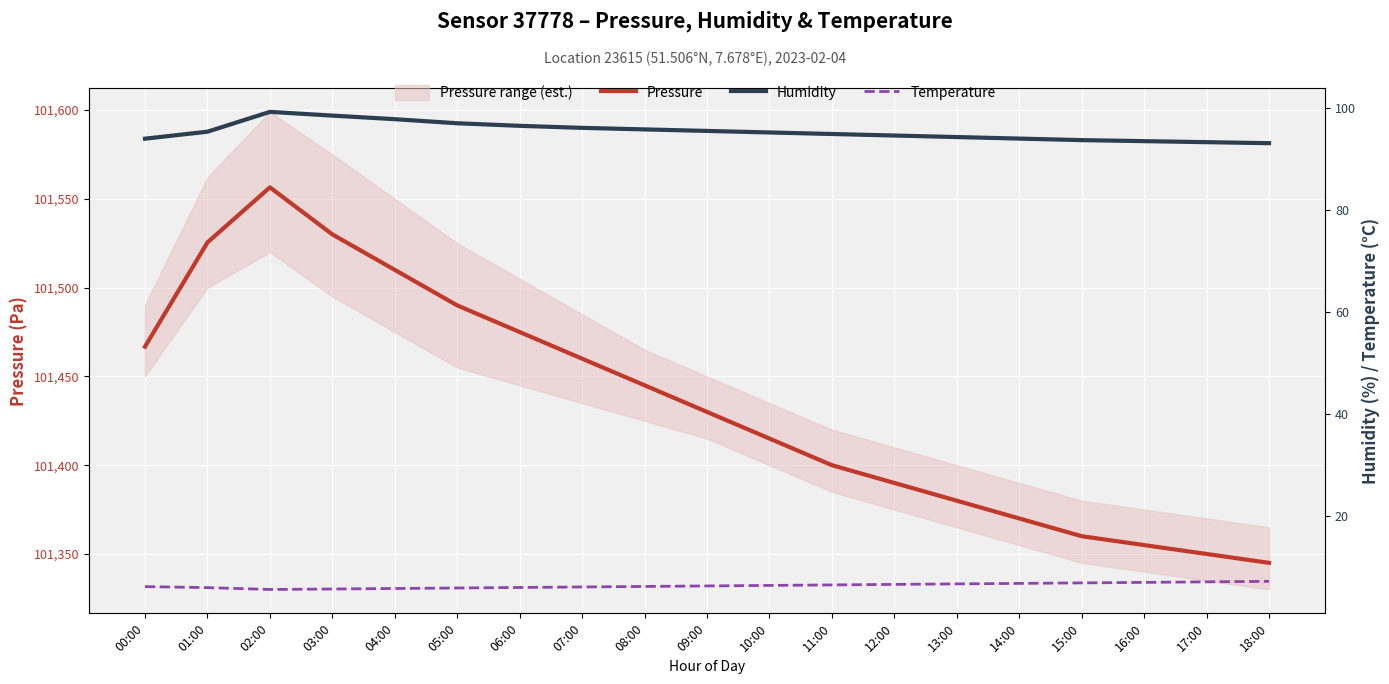

What is the smallest value displayed?

5.7